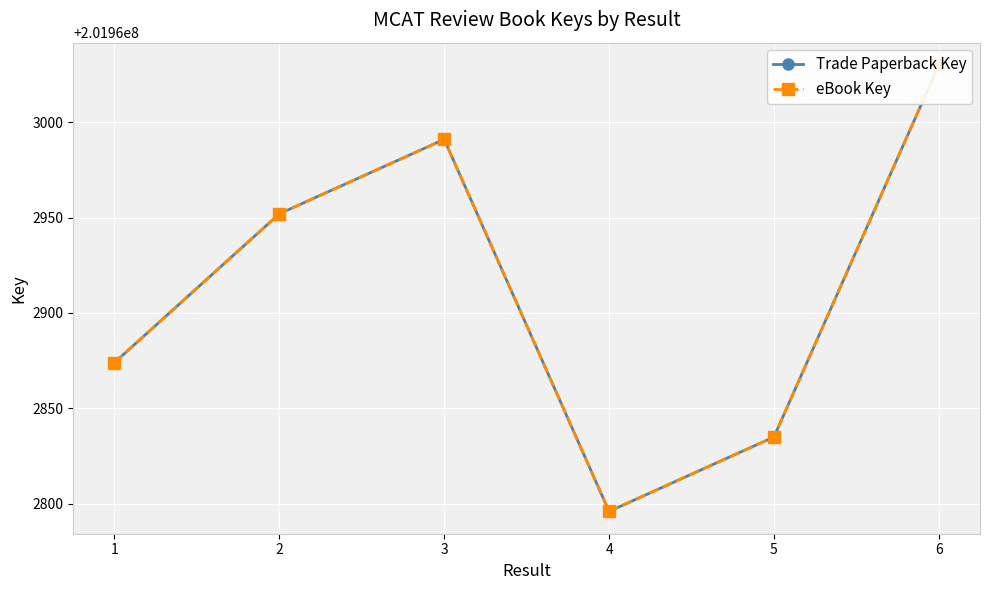

What is the value of the Trade Paperback Key point at the 5th from the left?

201962835